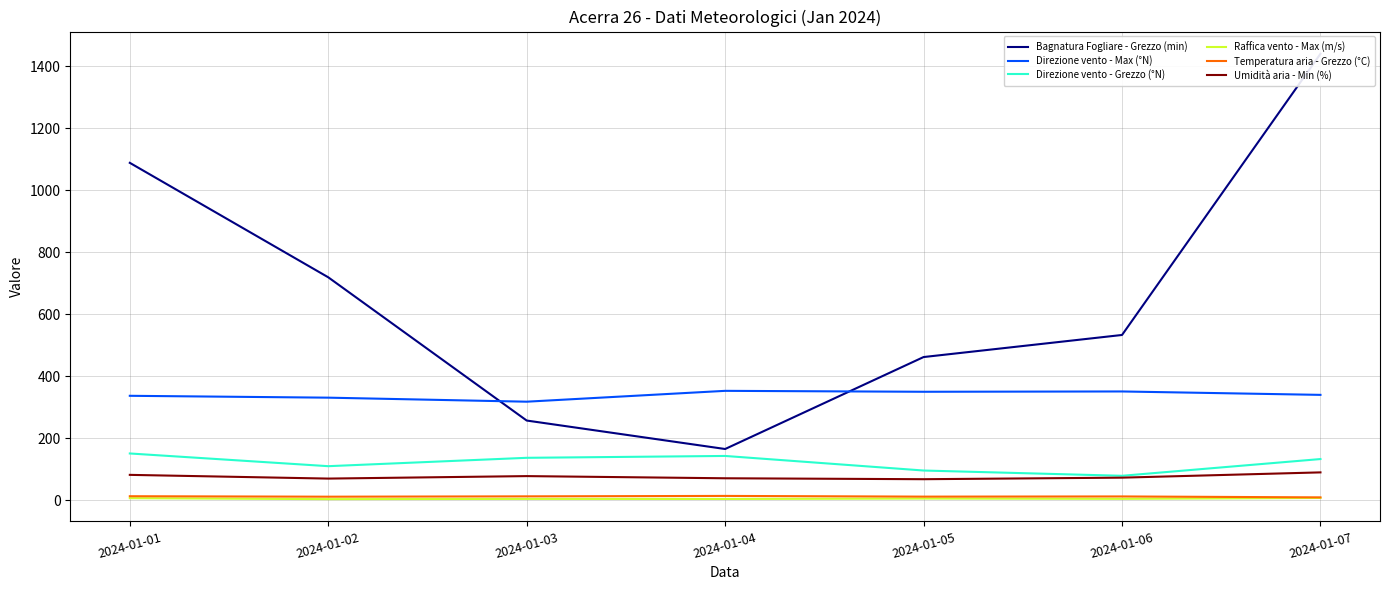

At which category does the chart reach its peak across all series?

2024-01-07